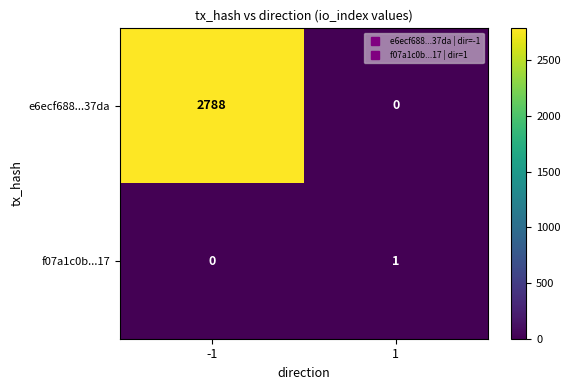

What is the total value across all series at 1?

1